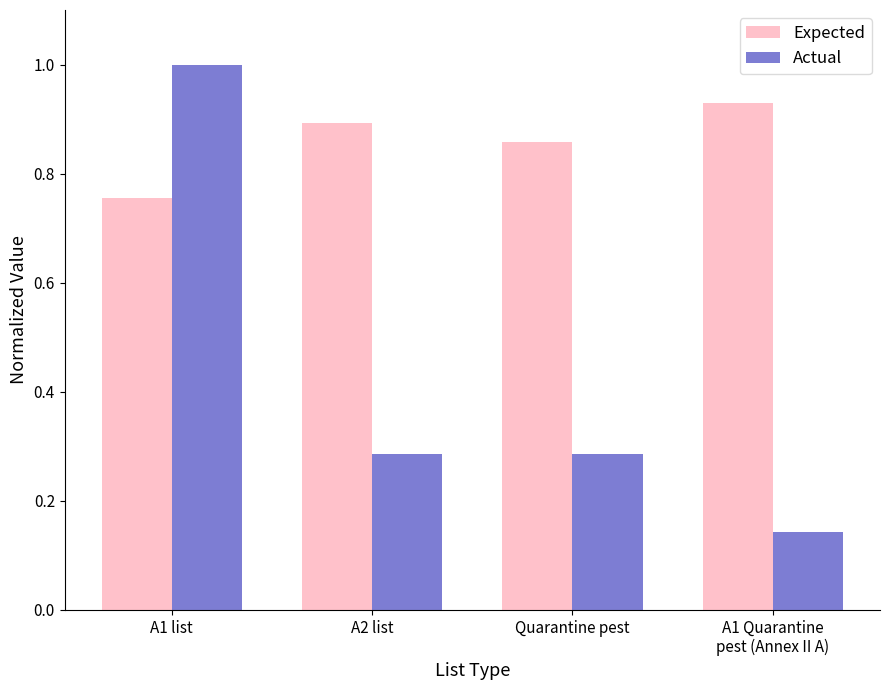

Are the bars grouped side by side (vs. stacked)?

Yes